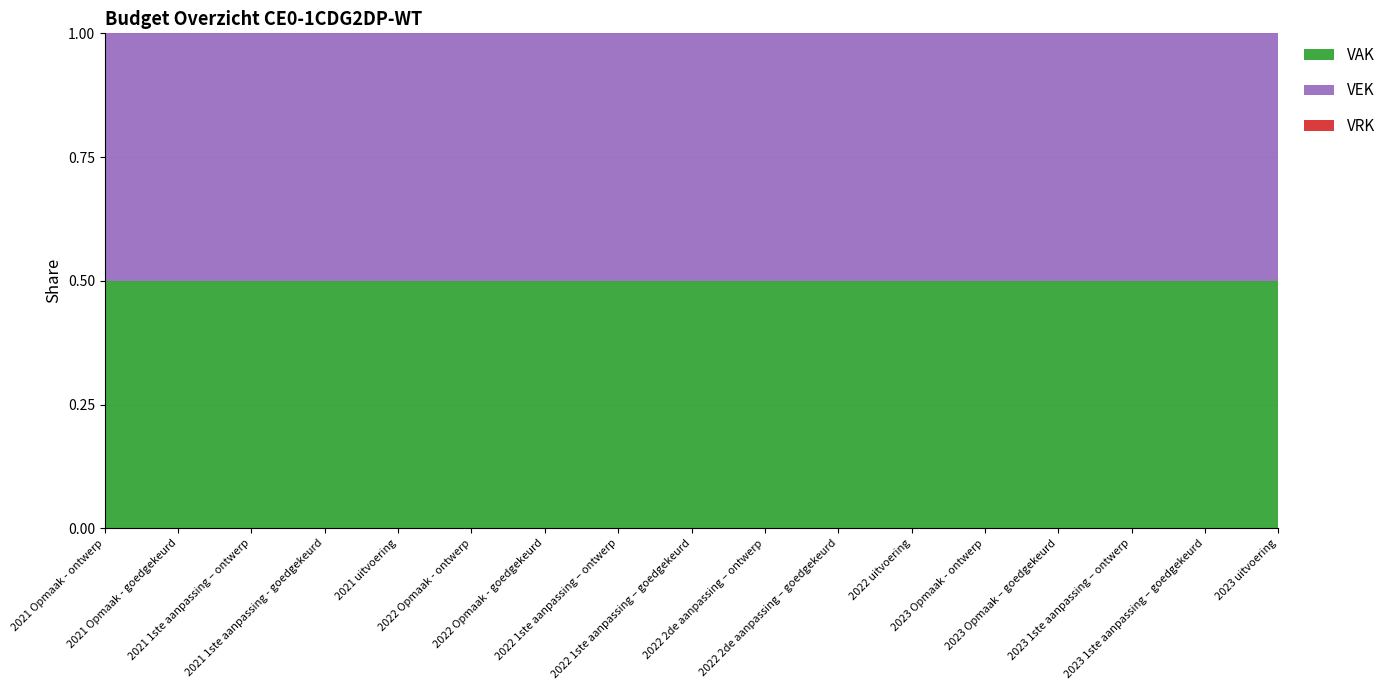

Reading left to right, list all the values displayed in this chart.

VAK: 329000	329000	329000	329000	181641	177761	177761	177761	177761	325409	325409	325409	227423	227423	226430	226430	165973
VEK: 329000	329000	329000	329000	181641	177761	177761	177761	177761	325409	325409	325409	227423	227423	226430	226430	165973
VRK: 0	0	0	0	0	0	0	0	0	0	0	0	0	0	0	0	0